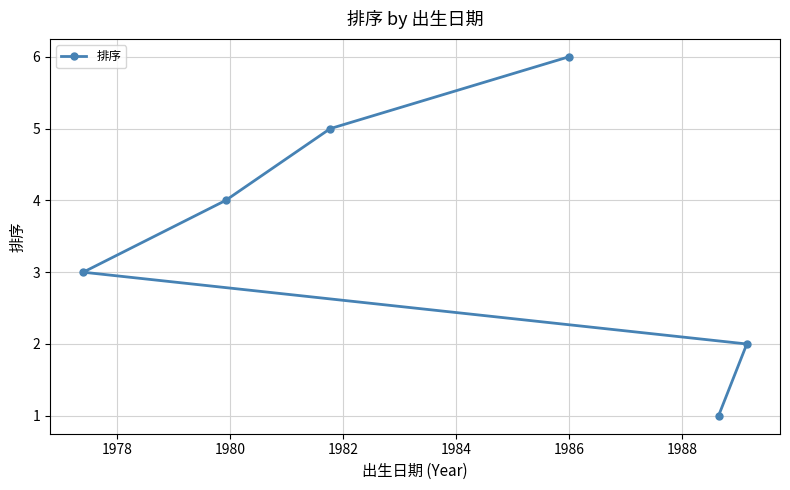

What is the smallest value displayed?

1